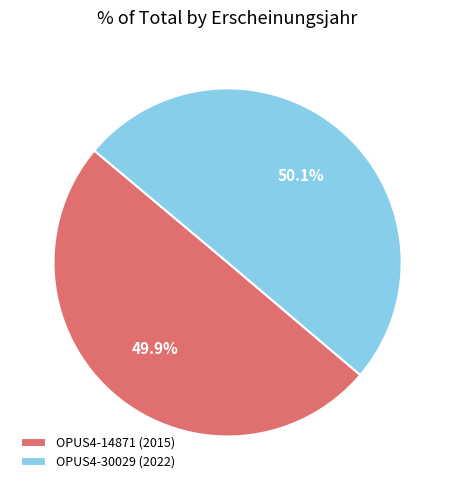

What is the ratio of the value at OPUS4-30029 (2022) to the value at OPUS4-14871 (2015)?

1.0